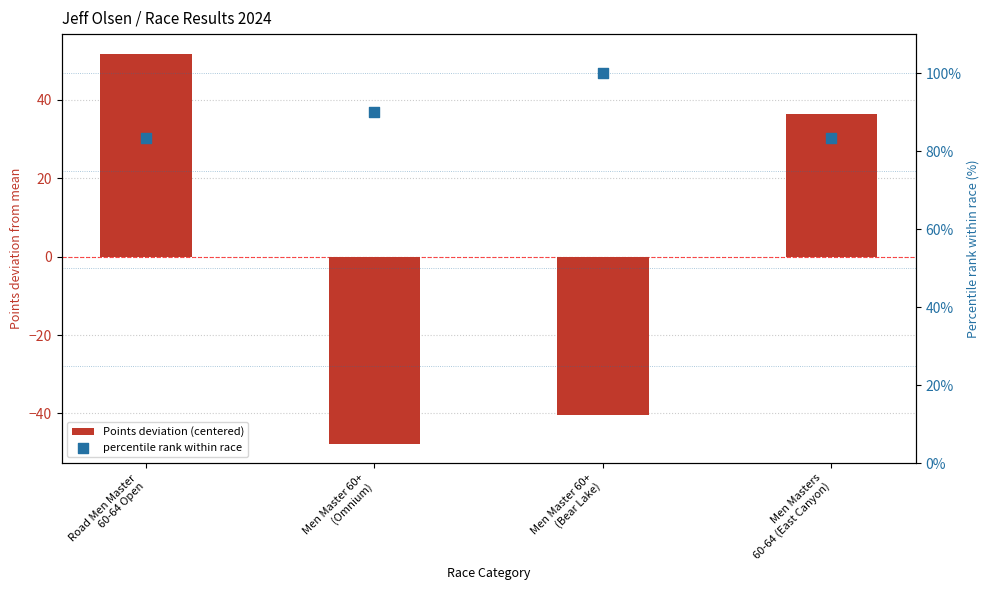

What is the total value across all series at Road Men Master
60-64 Open?

135.1